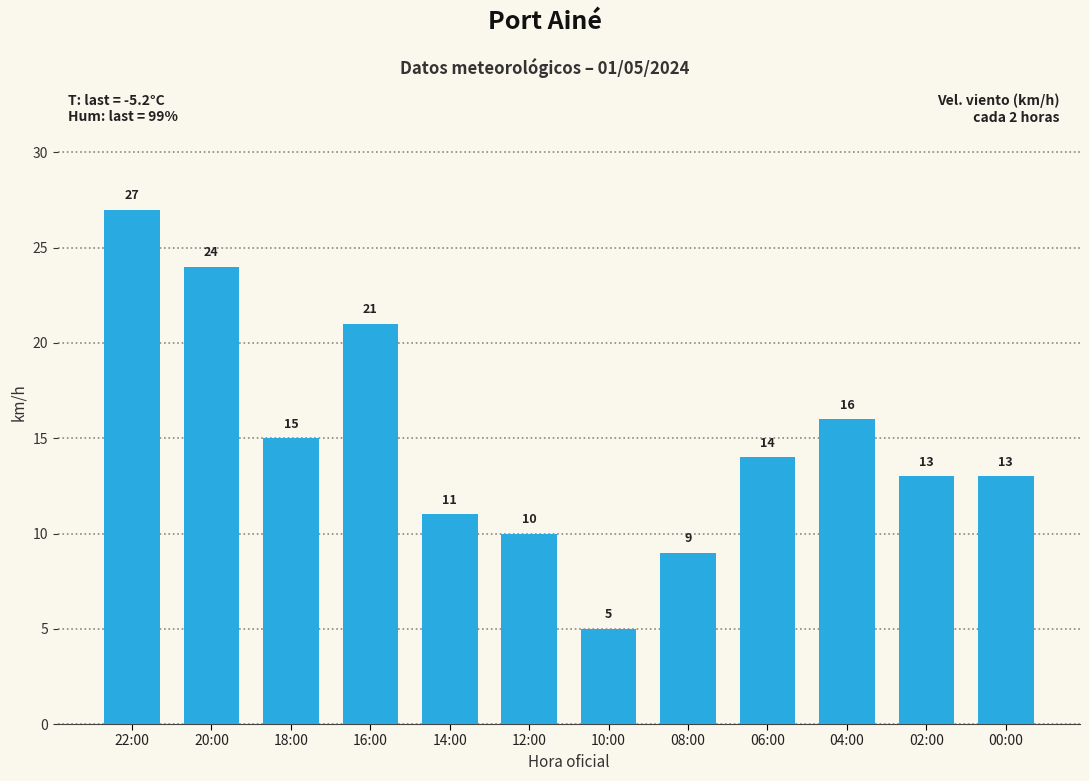

True or false: the data shows 15 at 08:00.

False